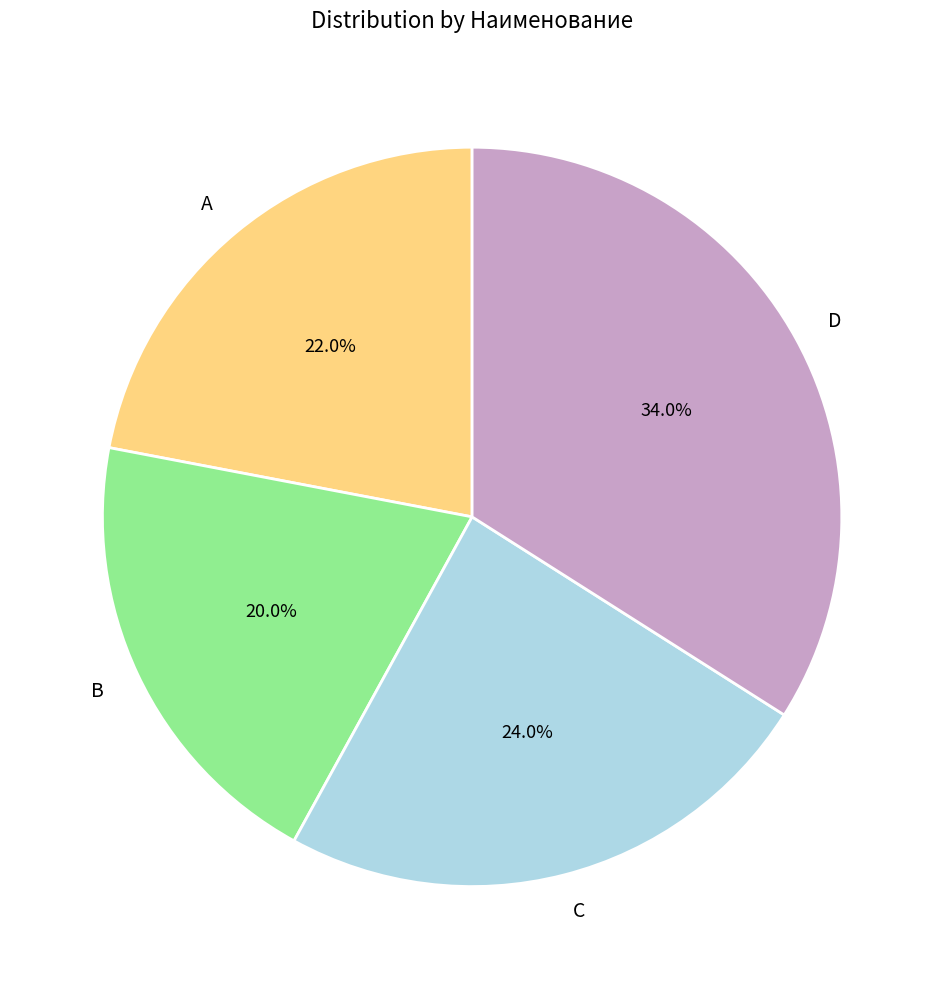

Rank the categories by value from highest to lowest.

D, C, A, B